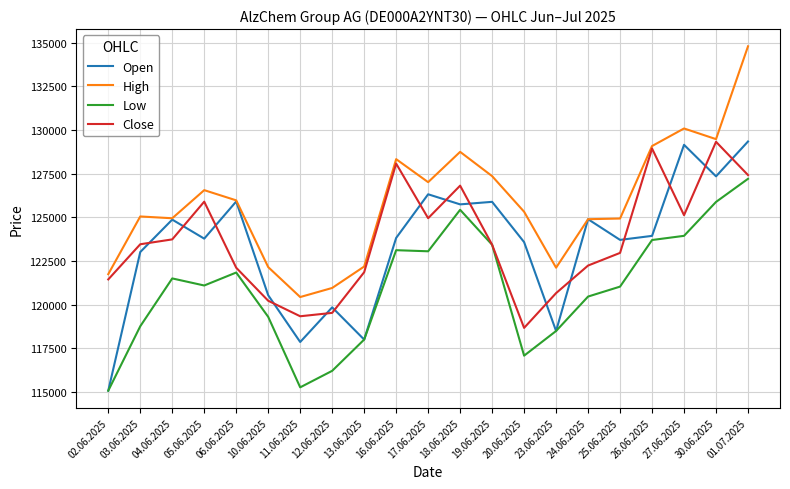

What are all the series names shown in the legend?

Open, High, Low, Close